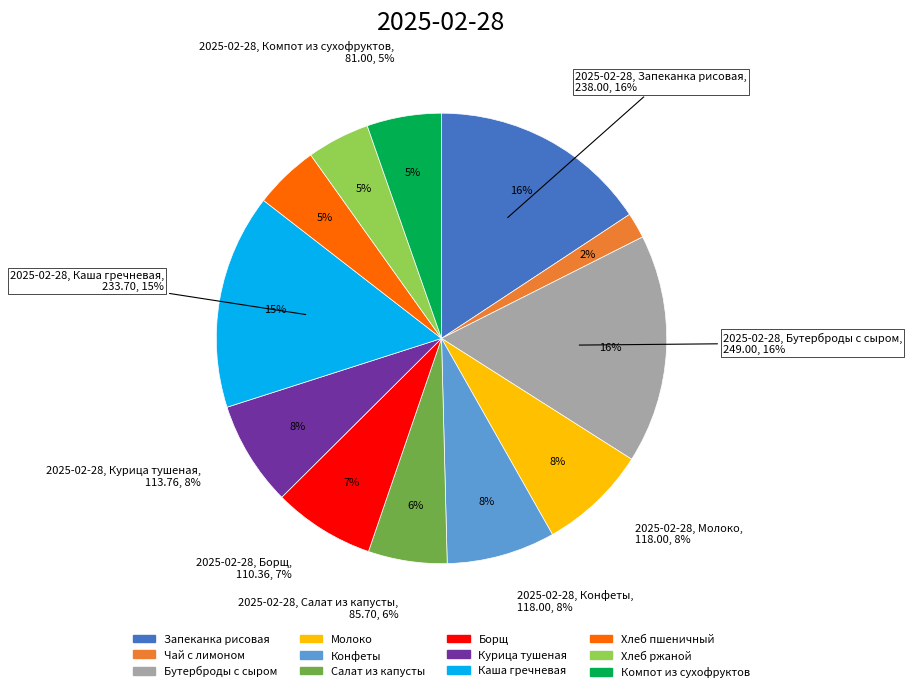

Is the sum of Салат из капусты and Борщ greater than half?

No